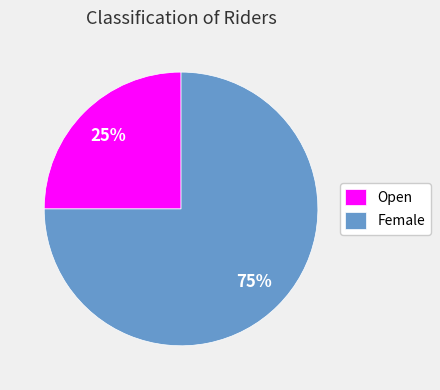

The Open slice represents 10% of the pie. True or false?

False